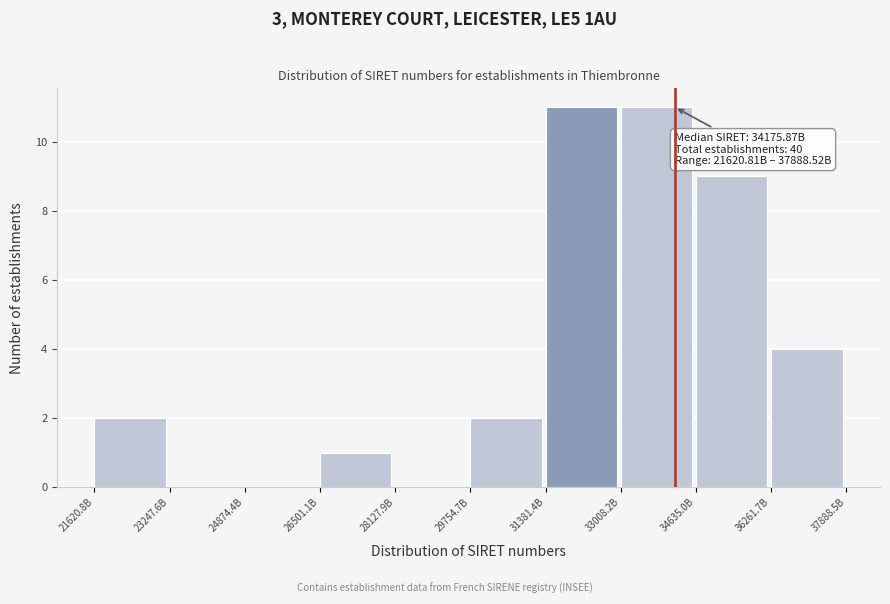

Reading left to right, extract all data points from this chart.

21620.8B=2	23247.6B=0	24874.4B=0	26501.1B=1	28127.9B=0	29754.7B=2	31381.4B=11	33008.2B=11	34635.0B=9	36261.7B=4